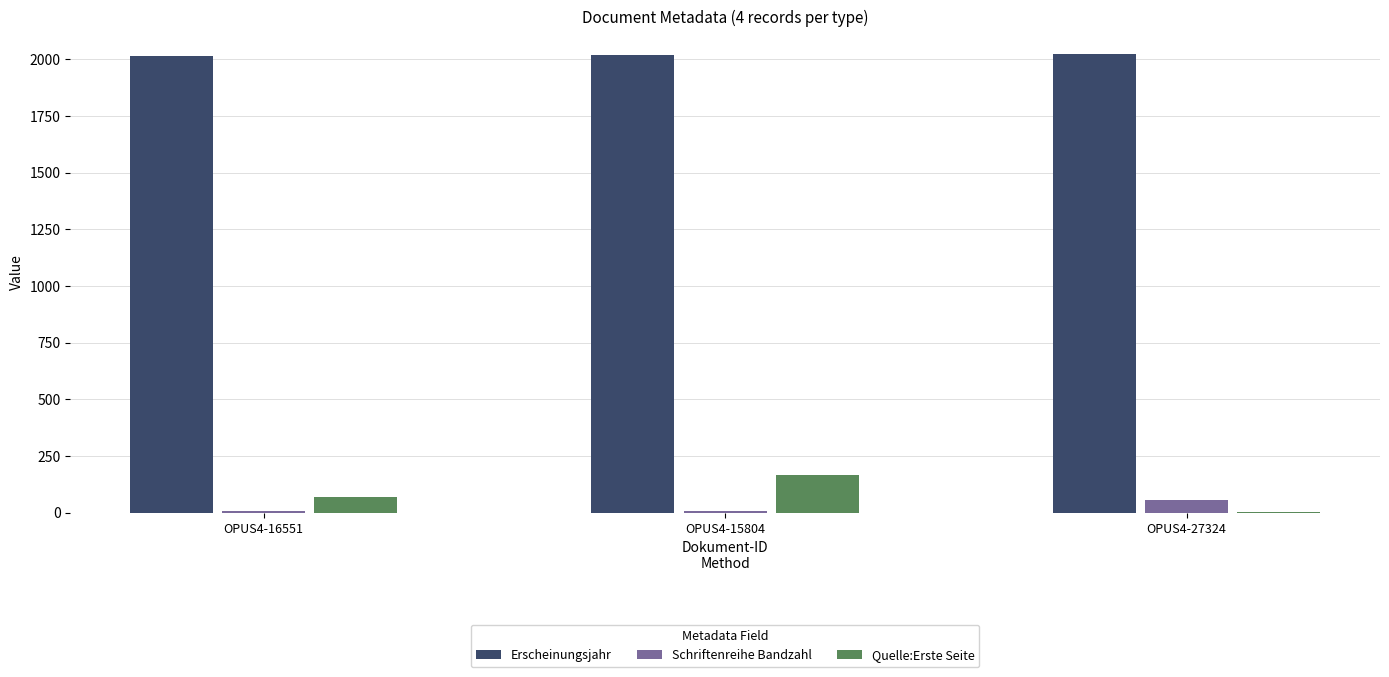

What are all the series names shown in the legend?

Erscheinungsjahr, Schriftenreihe Bandzahl, Quelle:Erste Seite